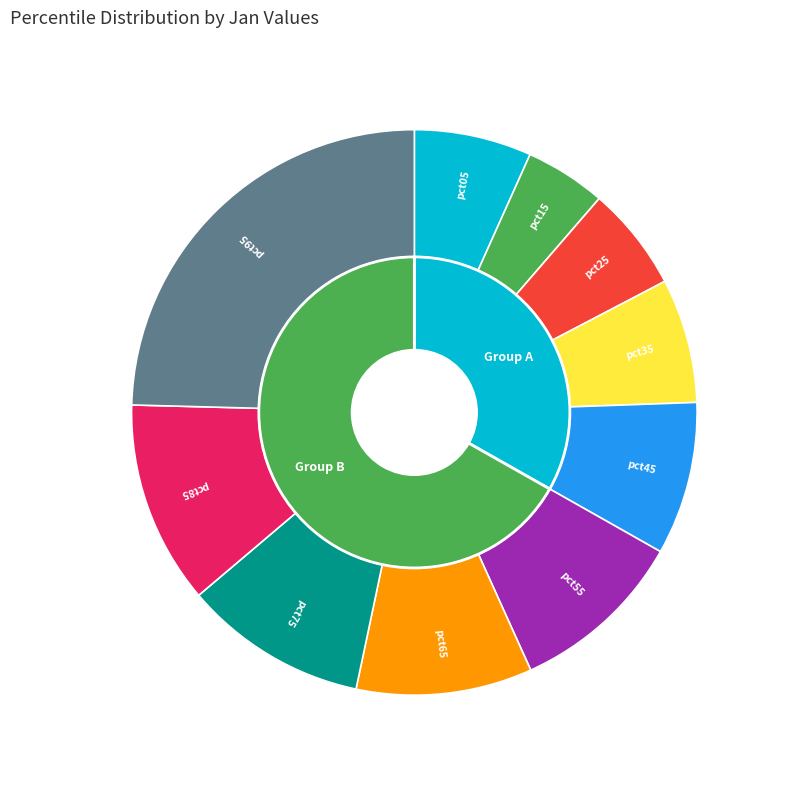

What is the largest slice in the pie chart?

pct95